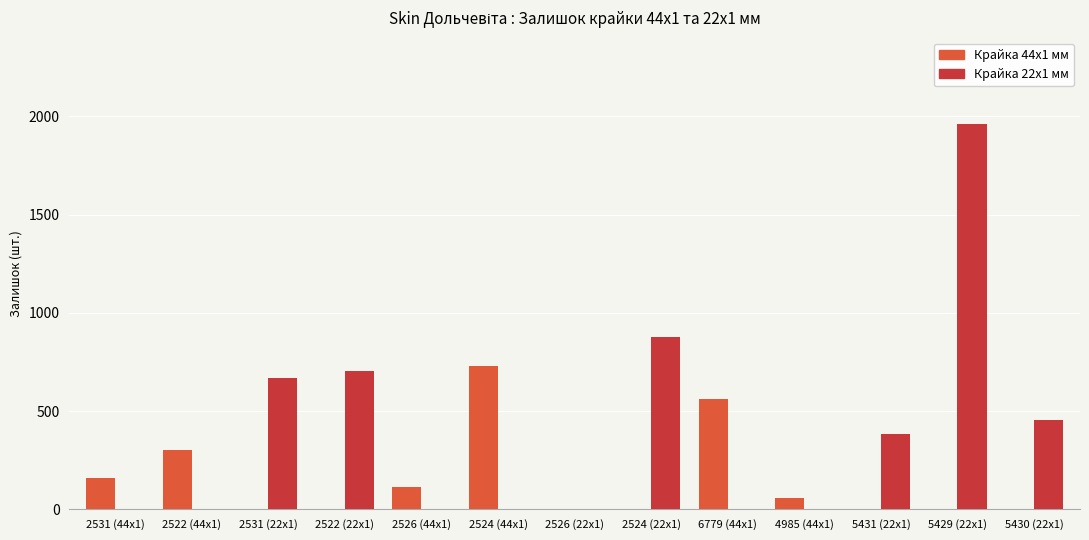

At which category does the chart reach its peak across all series?

5429 (22x1)